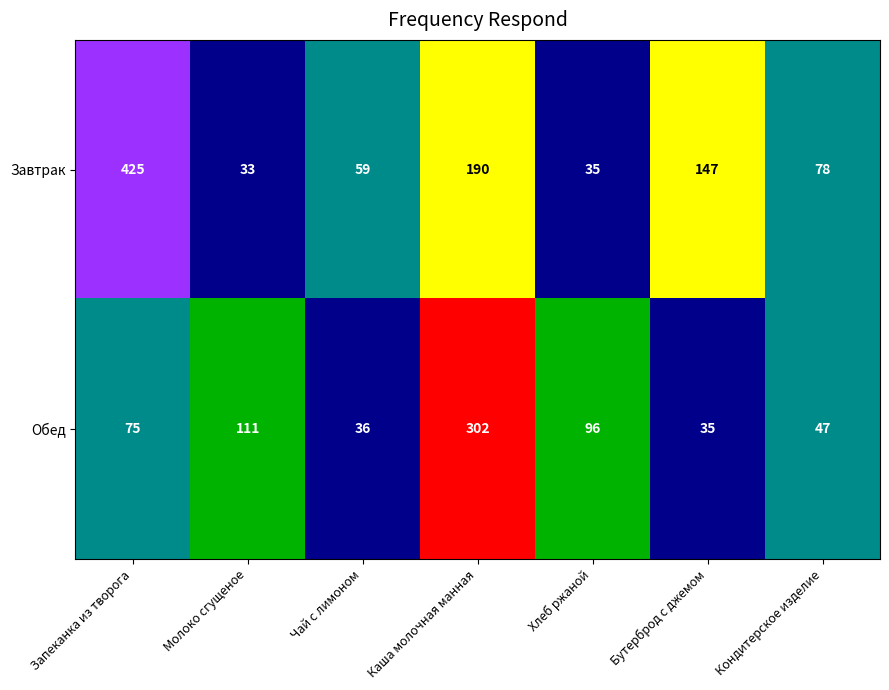

How many data points does each series have?

7